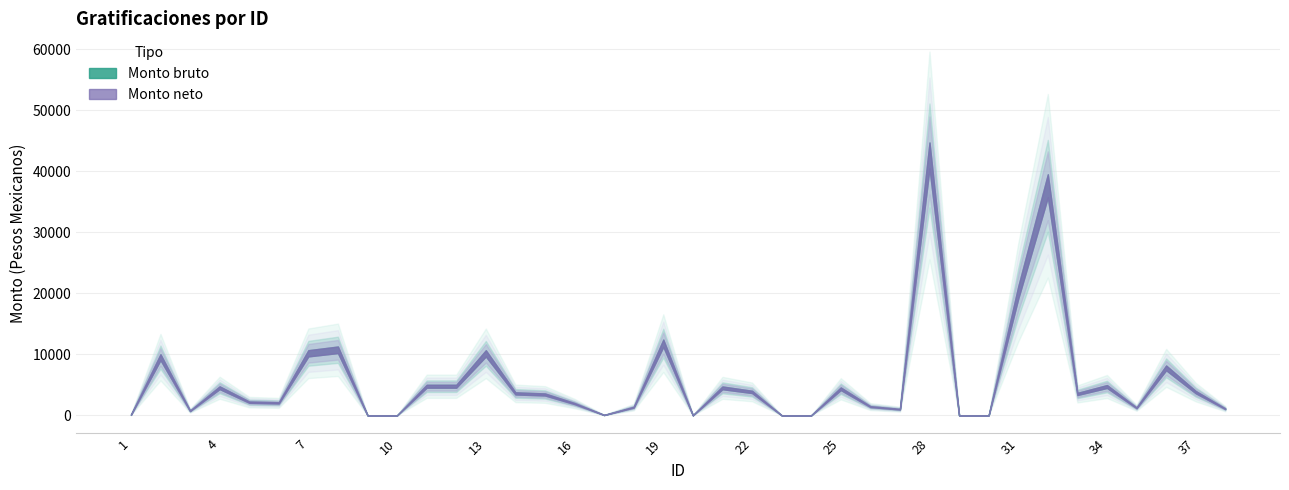

How many lines are shown in the chart?

2